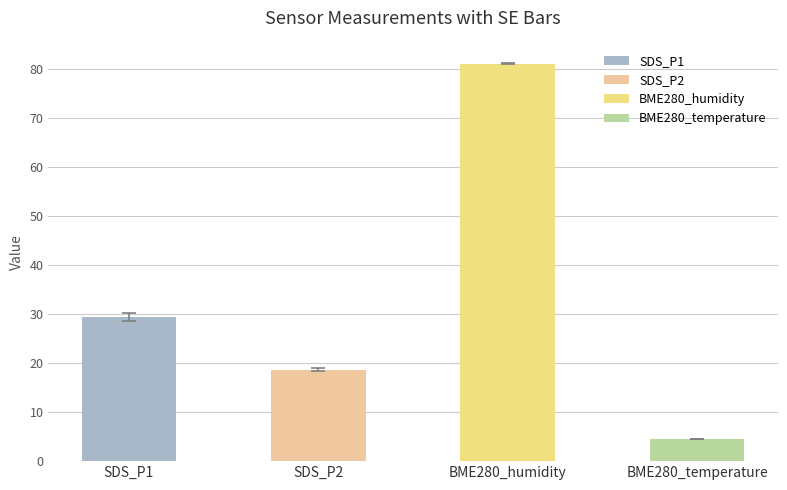

Does the chart contain stacked bars?

No